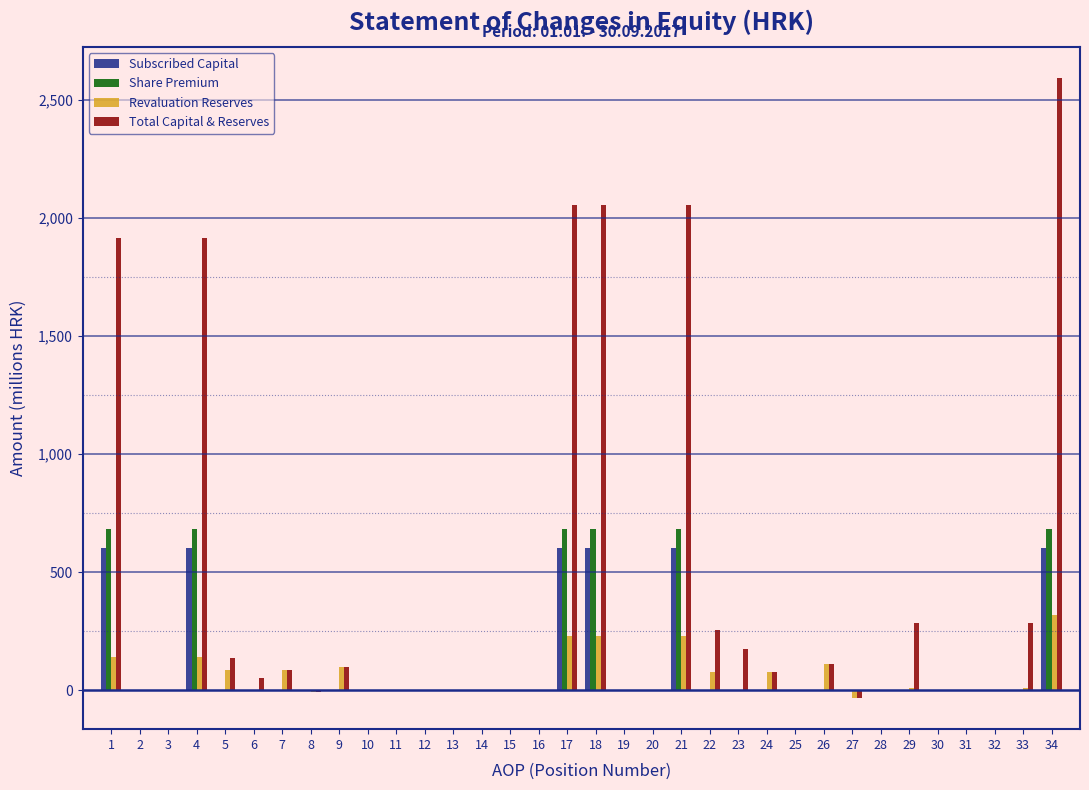

At which category is the sum across all series the highest?

34